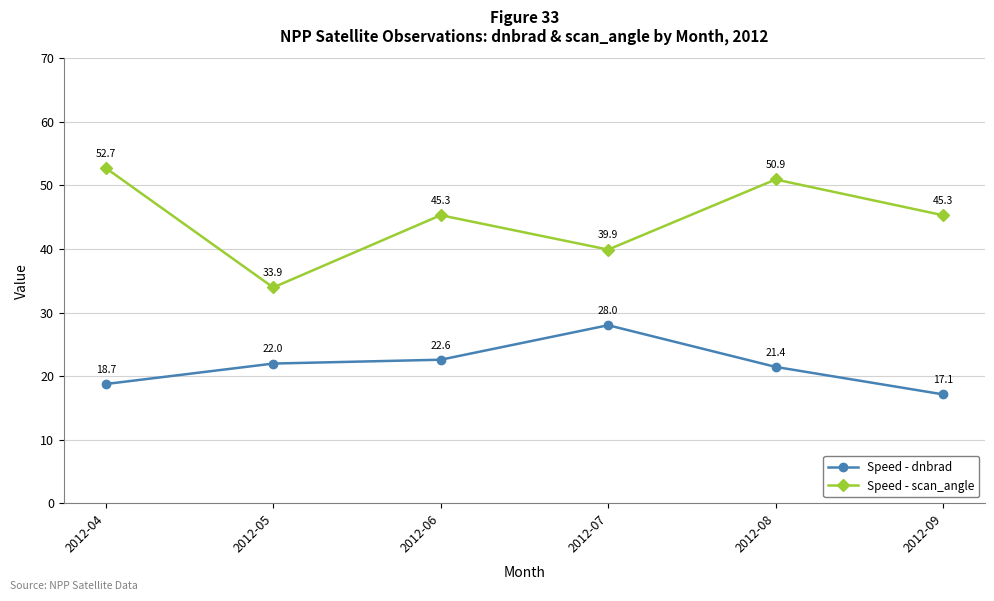

Does the chart display data point markers on the line(s)?

Yes